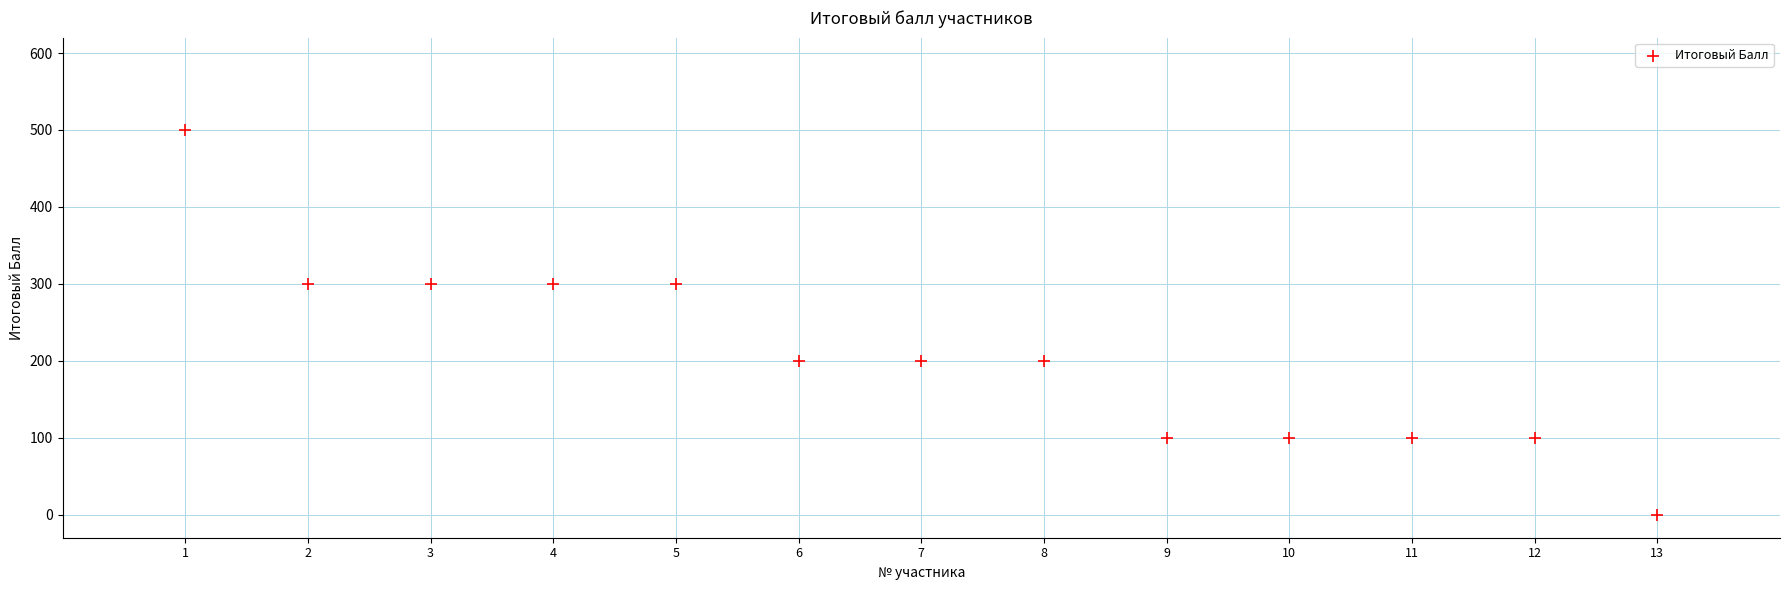

What is the range of Y values (max minus min)?

500